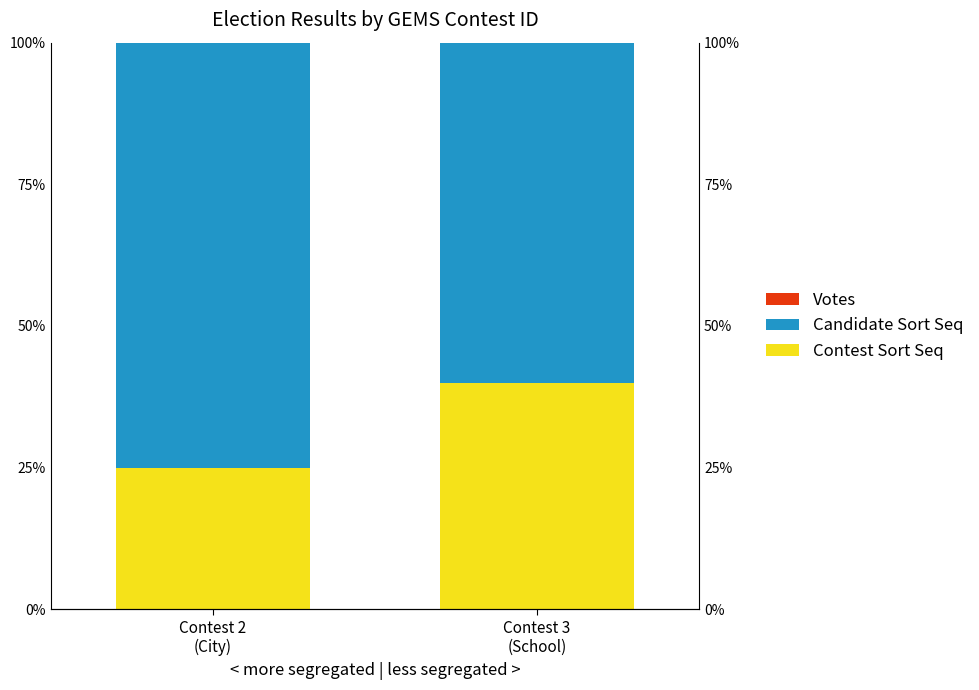

How many distinct data groups are displayed?

3